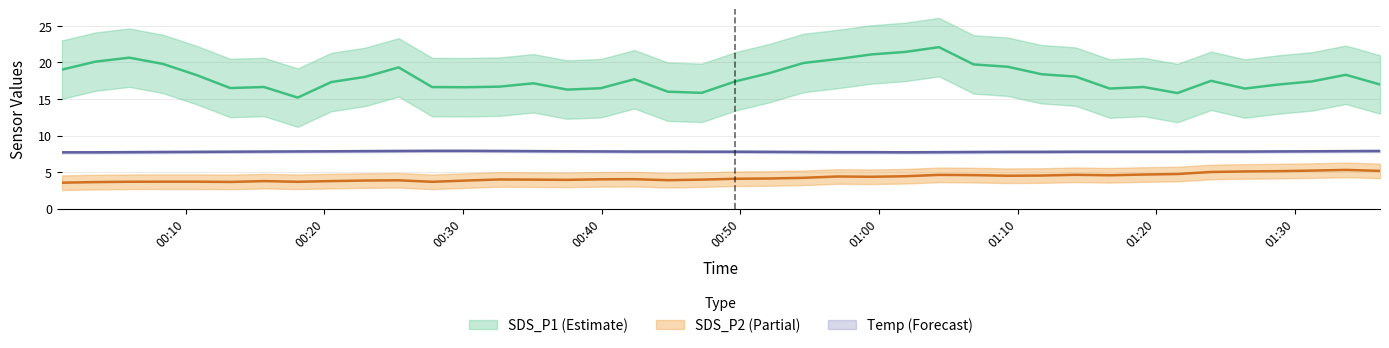

How many distinct data groups are displayed?

3